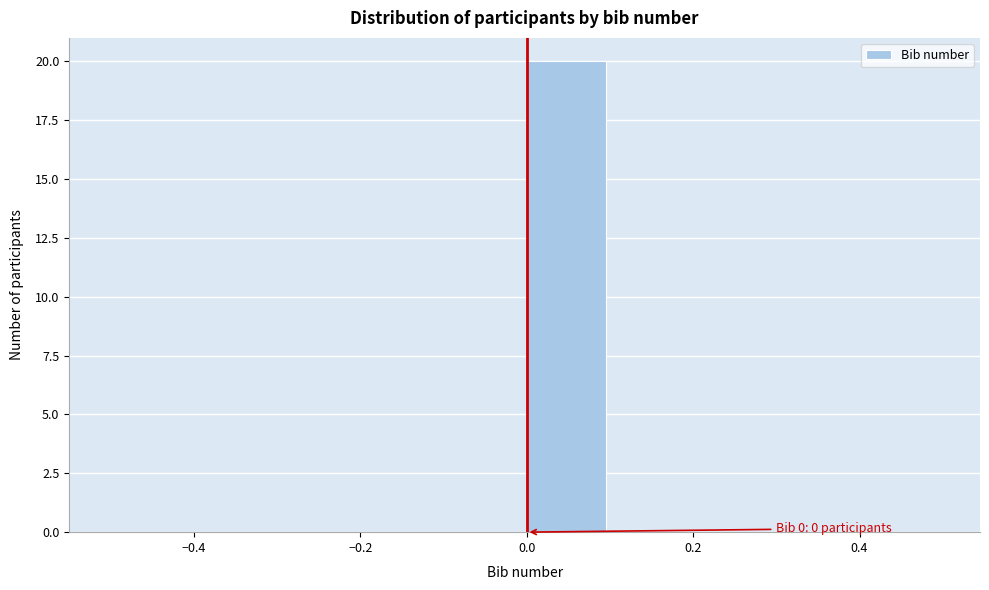

Over which range of the x-axis is the bar tallest?

0.0 to 0.1